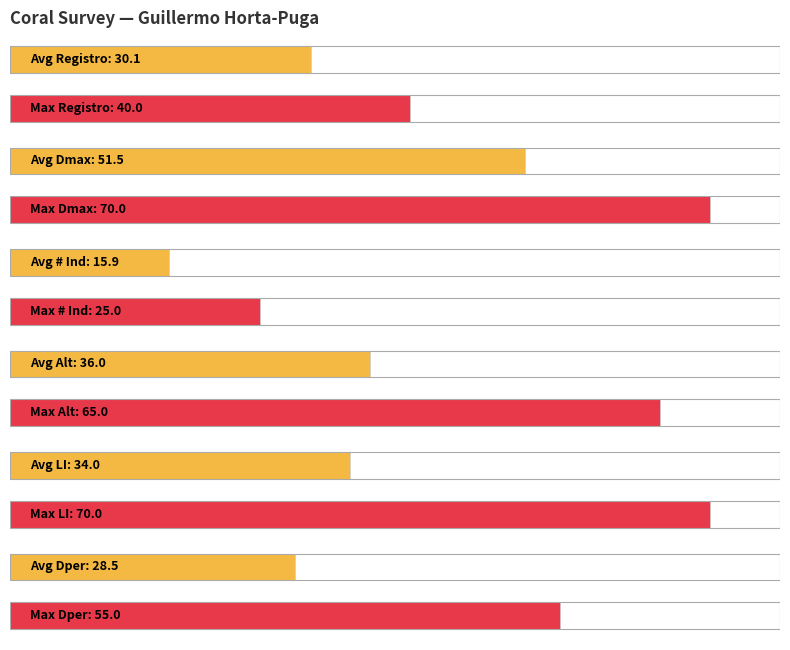

What is the spread (max minus min) of values at 3?

35